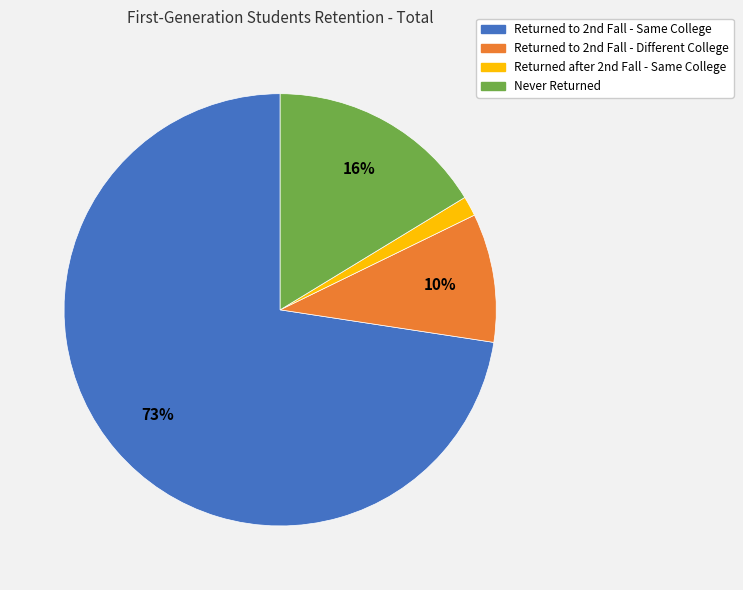

To the nearest percent, what is the average slice percentage?

25%